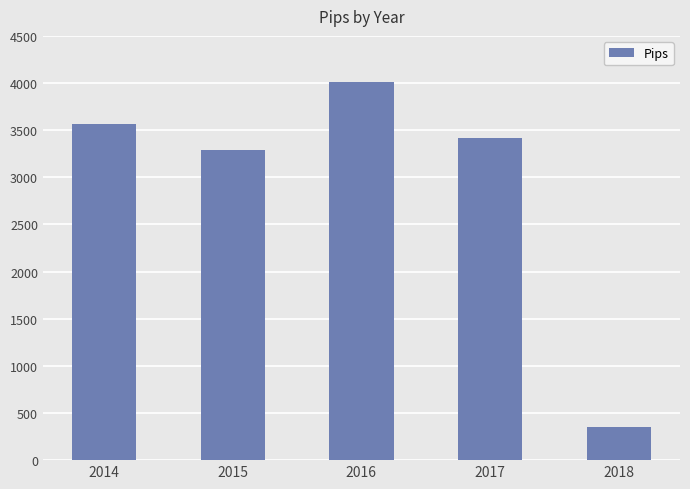

How many data points does each series have?

5